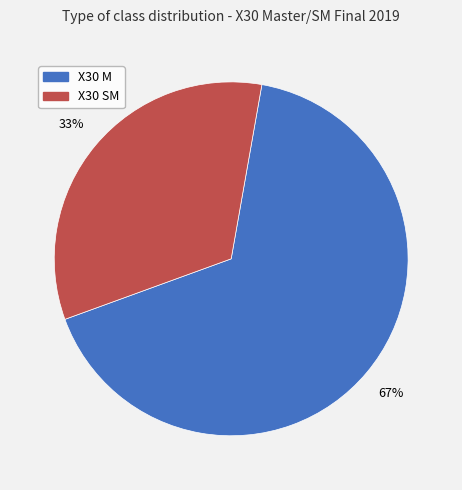

Is there any slice that represents more than half of the pie?

Yes